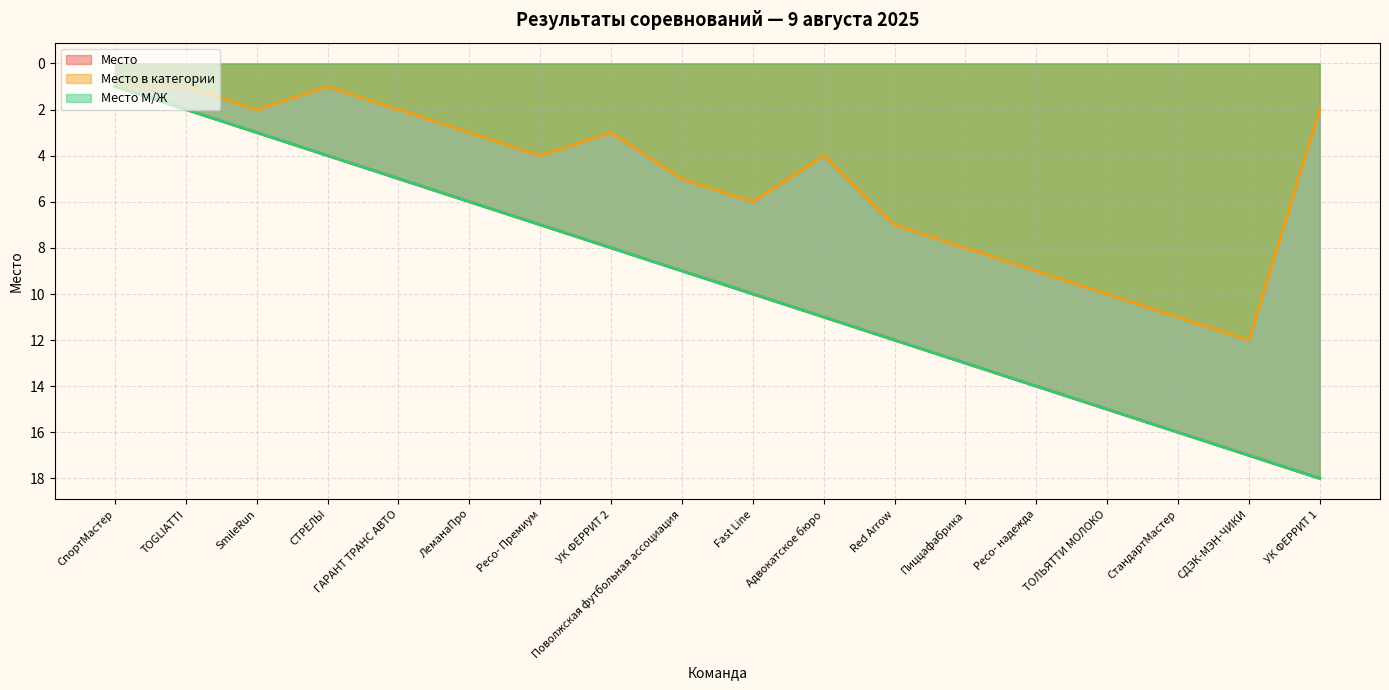

List the series in order of their peak value, lowest first.

Место в категории, Место, Место М/Ж